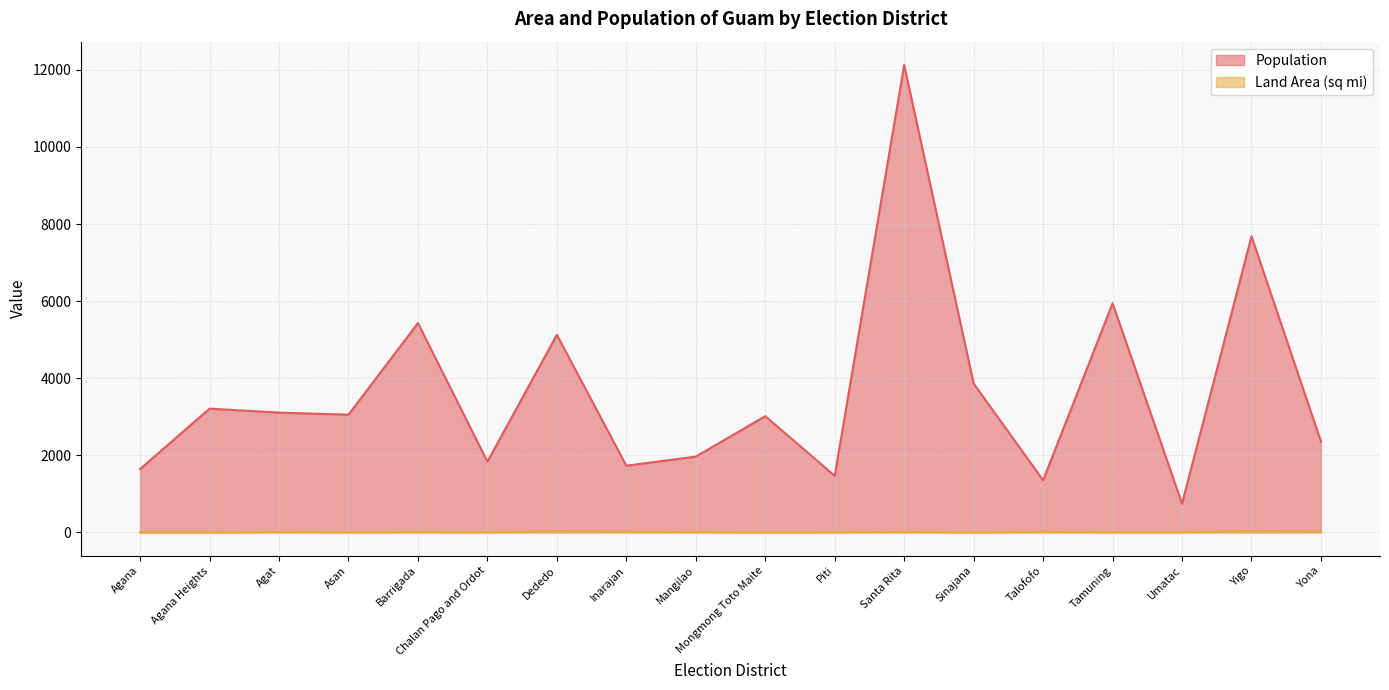

Which has a higher value, Mangilao or Yigo?

Yigo